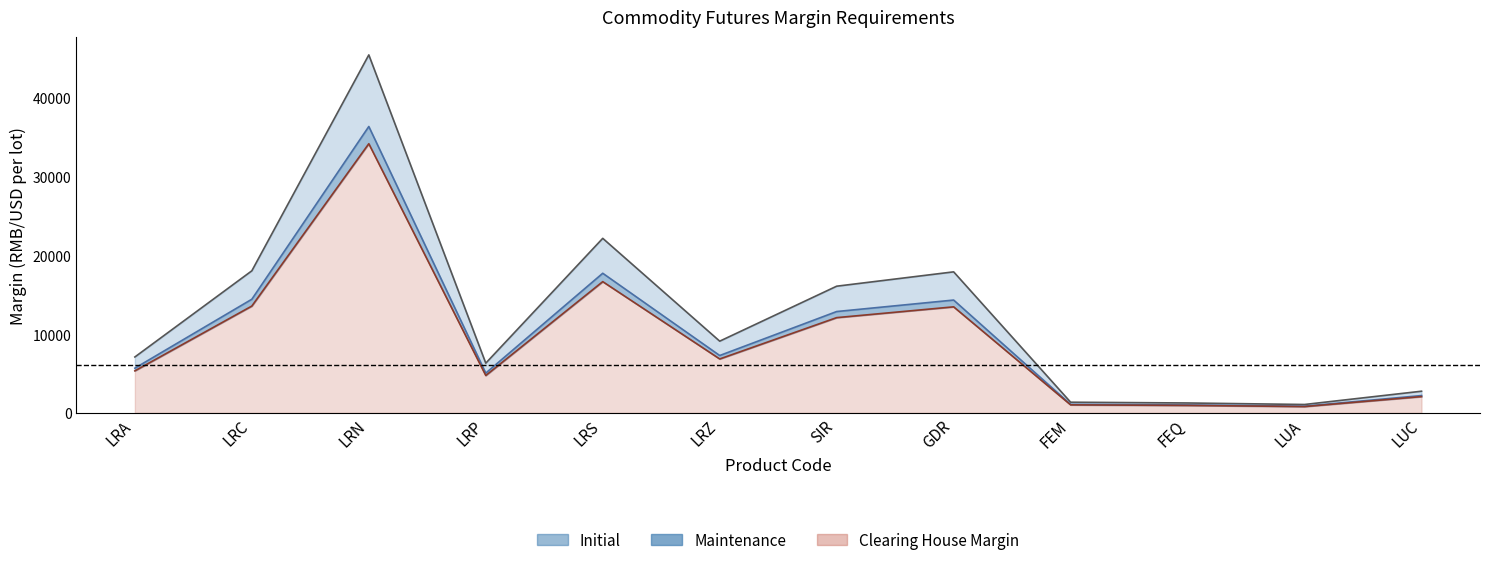

Reading left to right, what are all the values shown in this chart?

Initial: 7102	18048	45472	6317	22171	9110	16093	17915	1356	1259	1067	2753
Maintenance: 5681	14438	36377	5053	17736	7288	12874	14332	1084	1007	853	2202
Clearing House Margin: 5340	13570	34190	4750	16670	6850	12100	13470	1020	947	803	2070